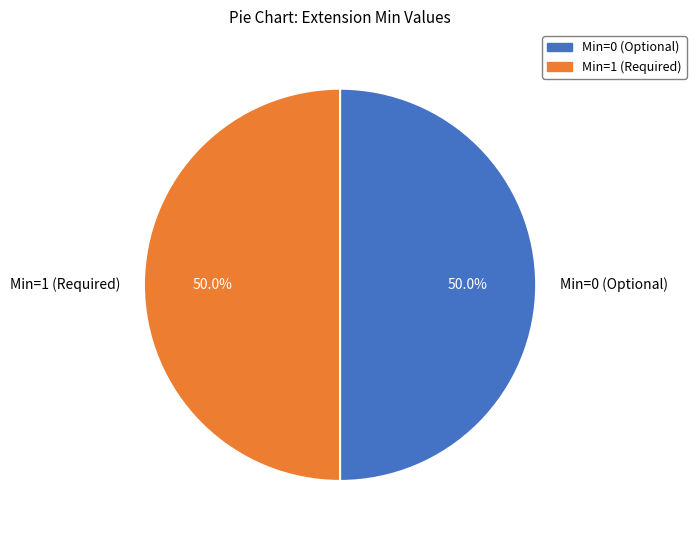

What is the ratio of the value at Min=0 (Optional) to the value at Min=1 (Required)?

1.0